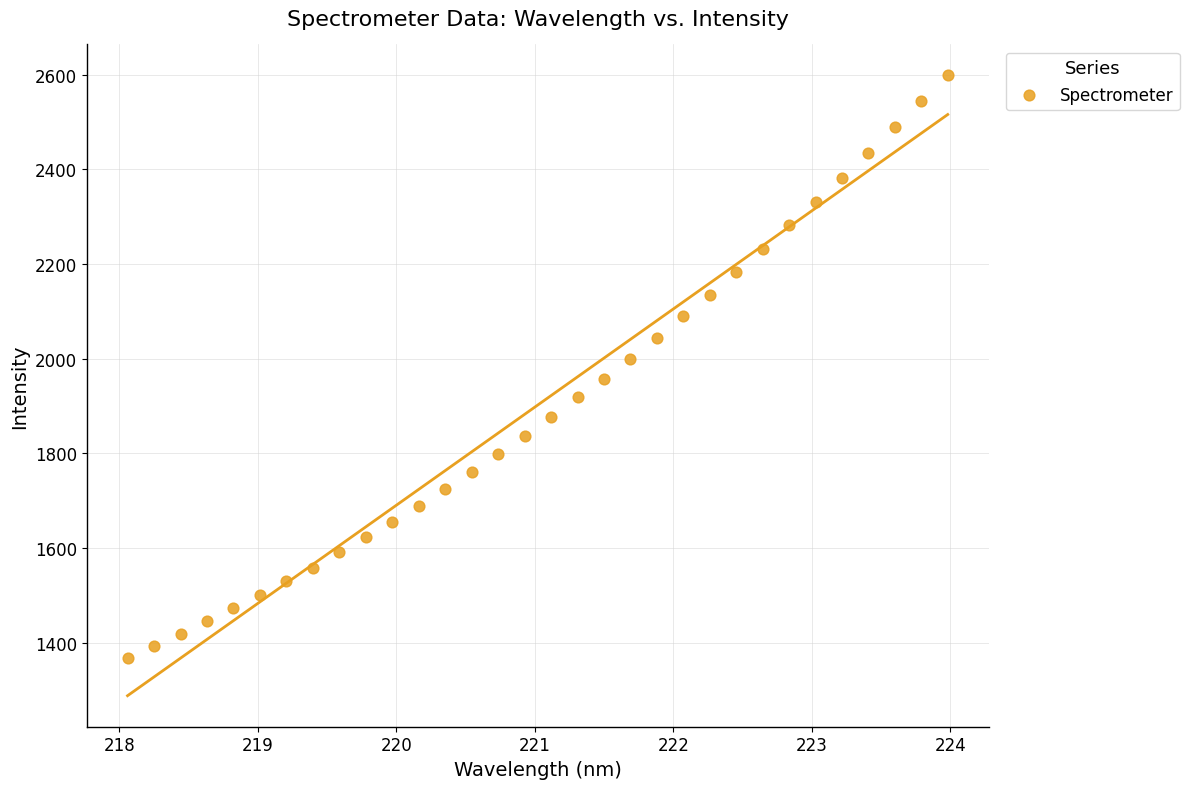

What is the range of Y values (max minus min)?

1230.3